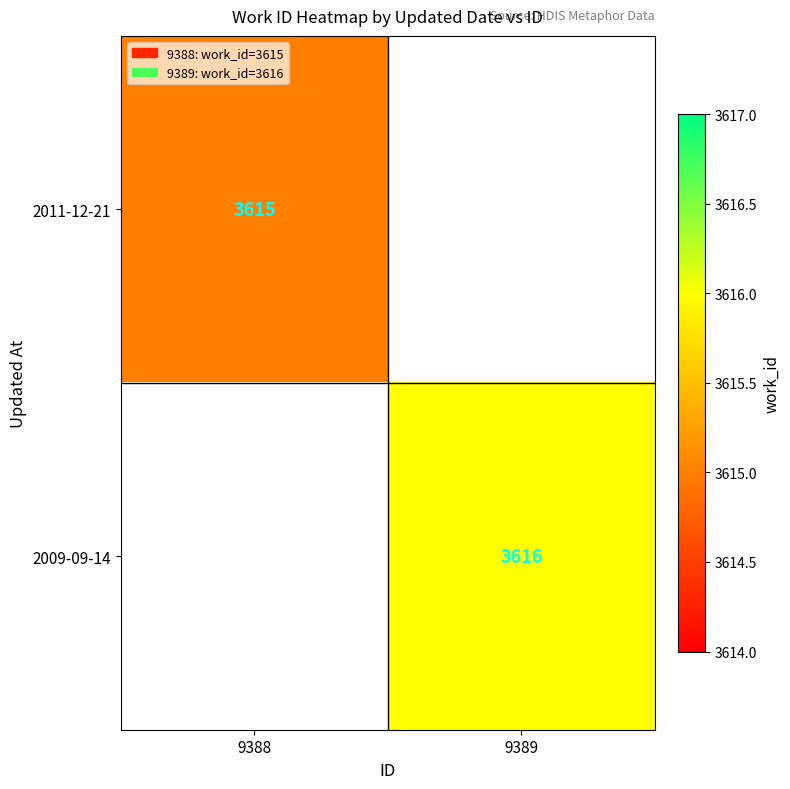

True or false: 2009-09-14 has a value of 3616 at 9389.

True